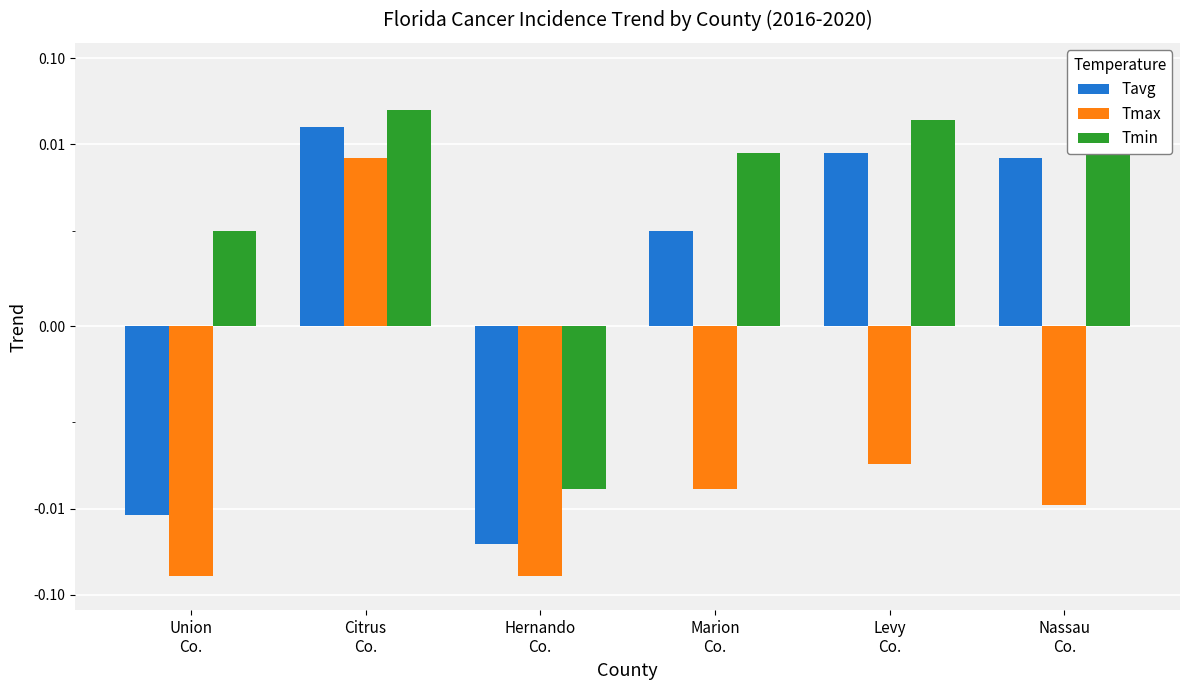

How many bars are there in each group?

3